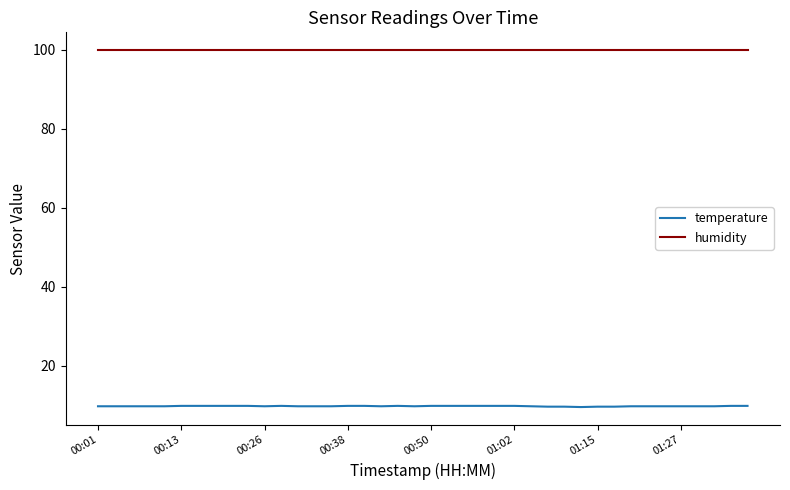

Which series has the largest total across all categories?

humidity